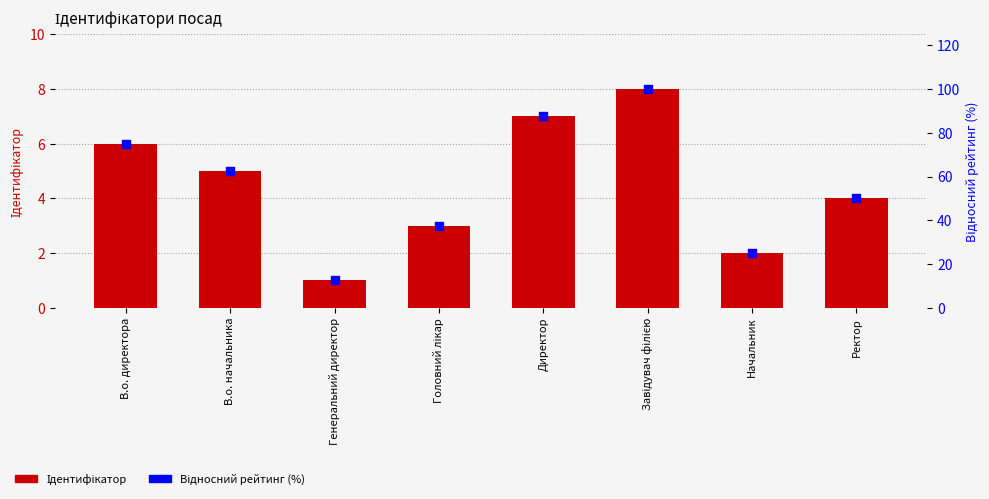

What is the total value across all series at Завідувач філією?

108.0